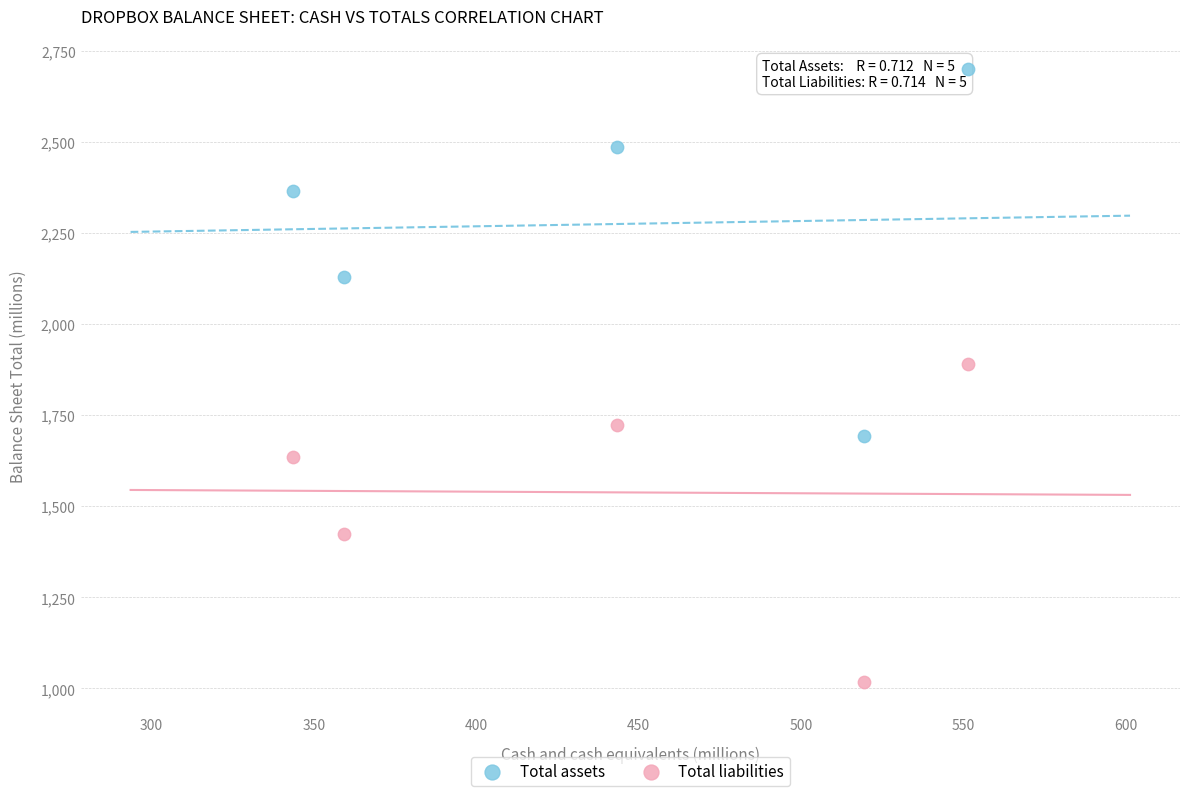

What are all the series names shown in the legend?

Total assets, Total liabilities